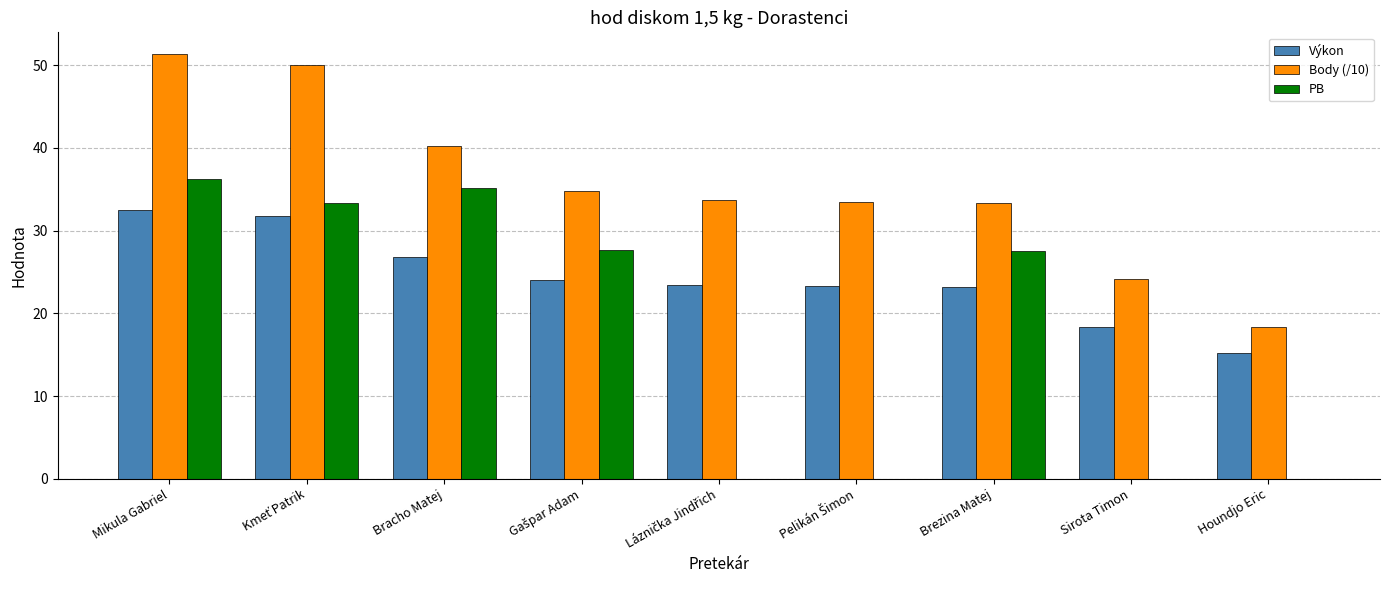

What value does the PB series have at Brezina Matej?

27.6